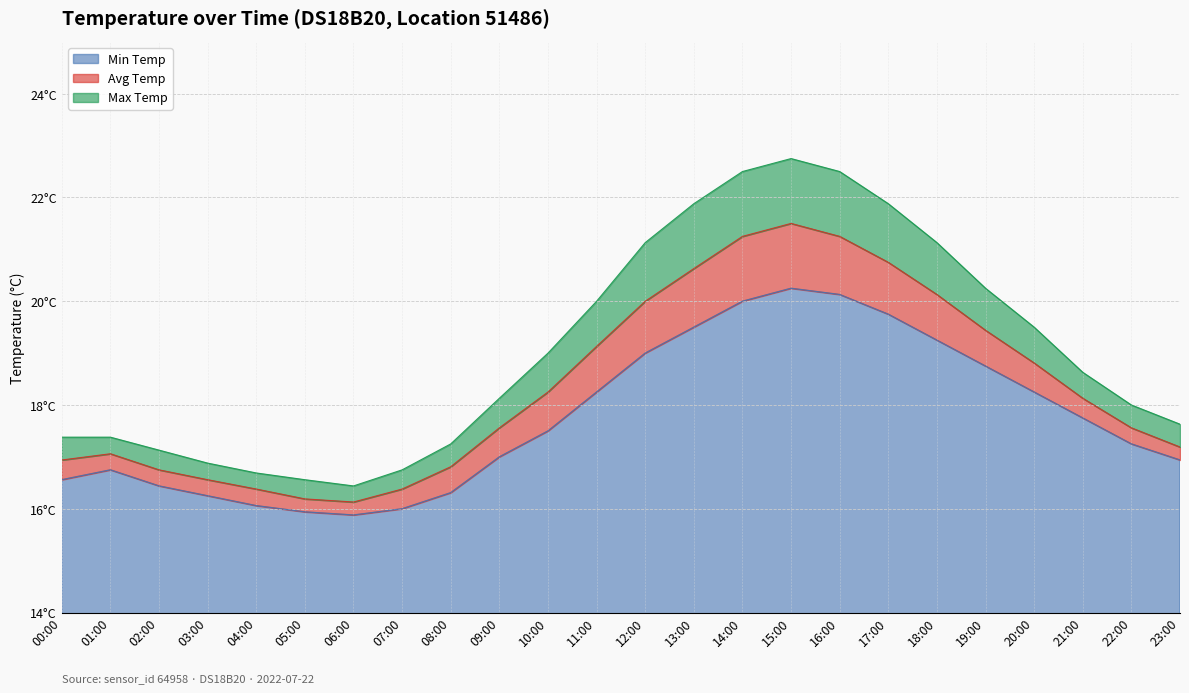

What are all the series names shown in the legend?

Min Temp, Avg Temp, Max Temp